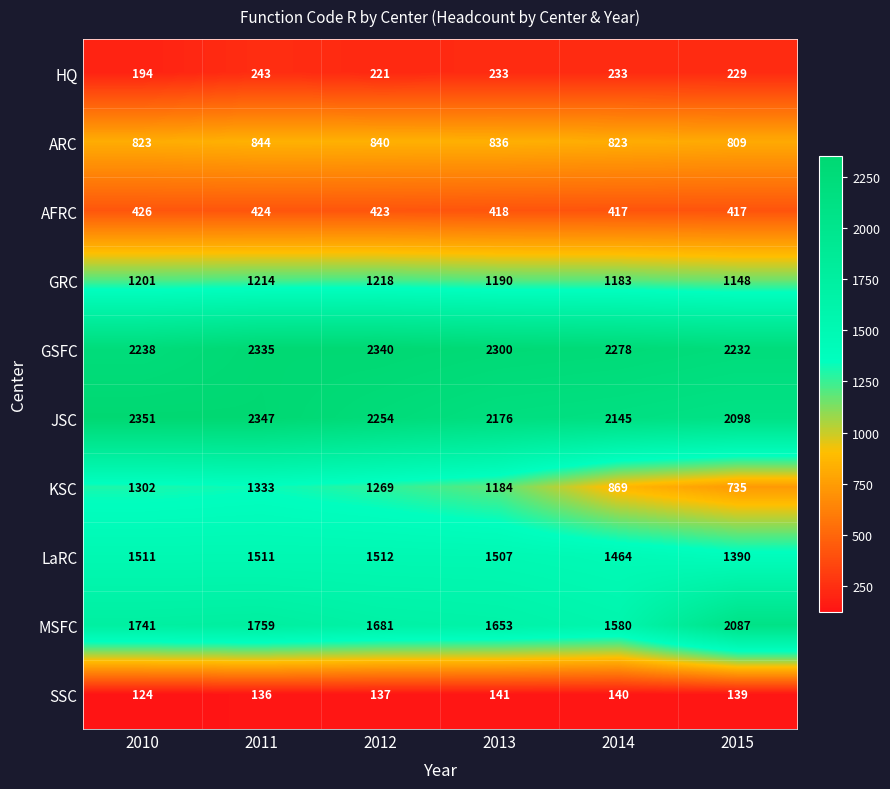

Is the value of AFRC at 2014 greater than the value of GSFC at 2010?

No